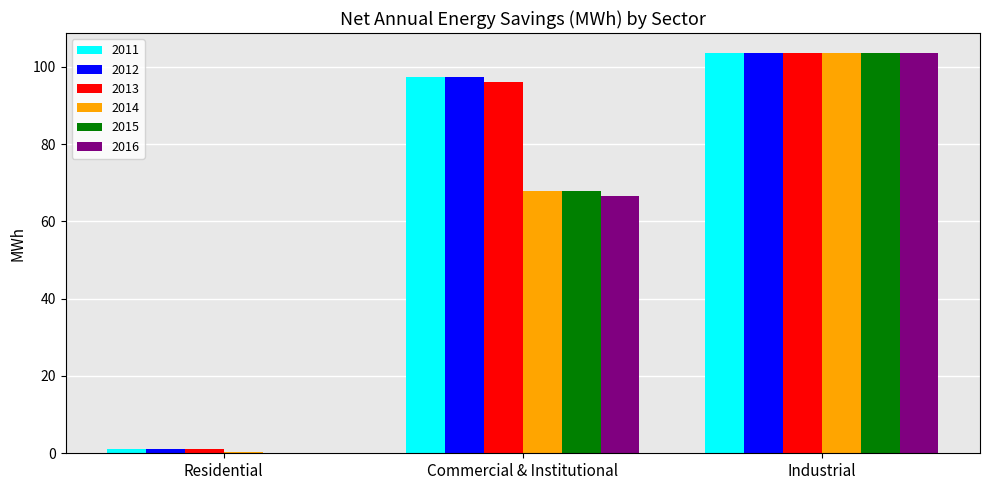

Which series changed the most between Commercial & Institutional and Industrial?

2016